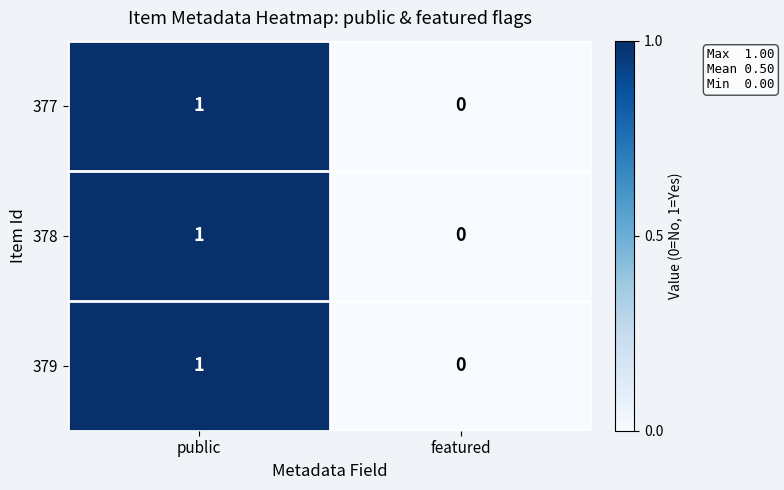

The value of 379 at featured is 1. True or false?

False